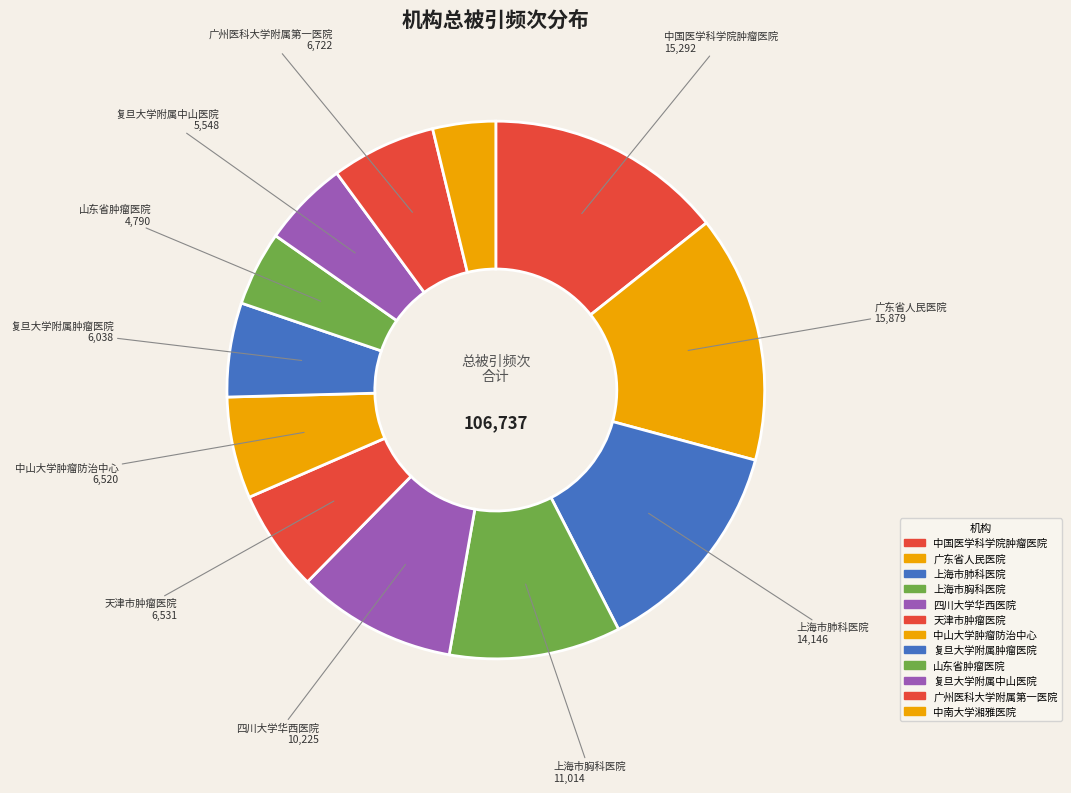

Count the number of slices in the pie.

12